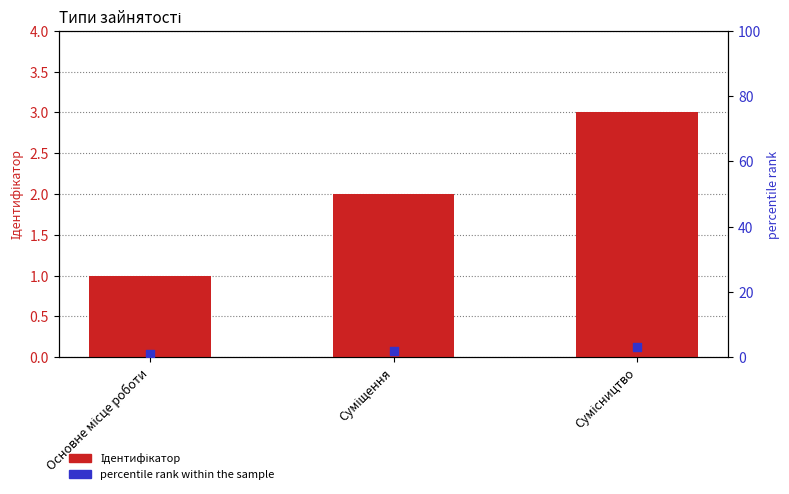

Which series has the largest total across all categories?

Ідентифікатор